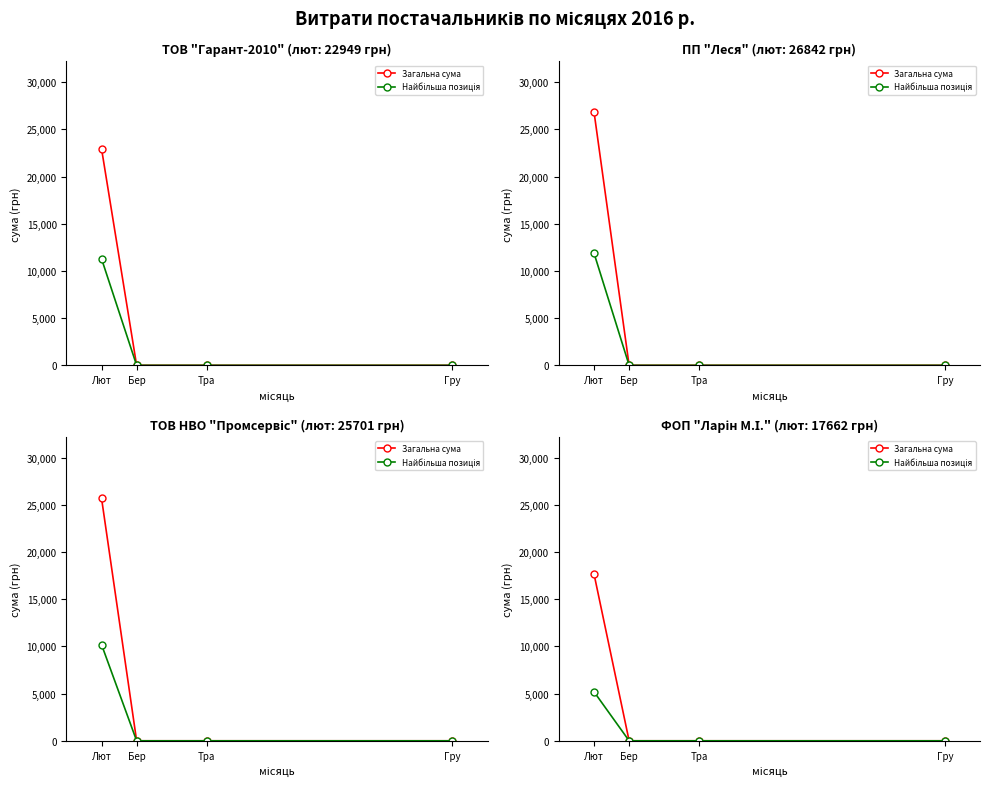

The Найбільша позиція series shows 5188.8 at Лют. True or false?

True